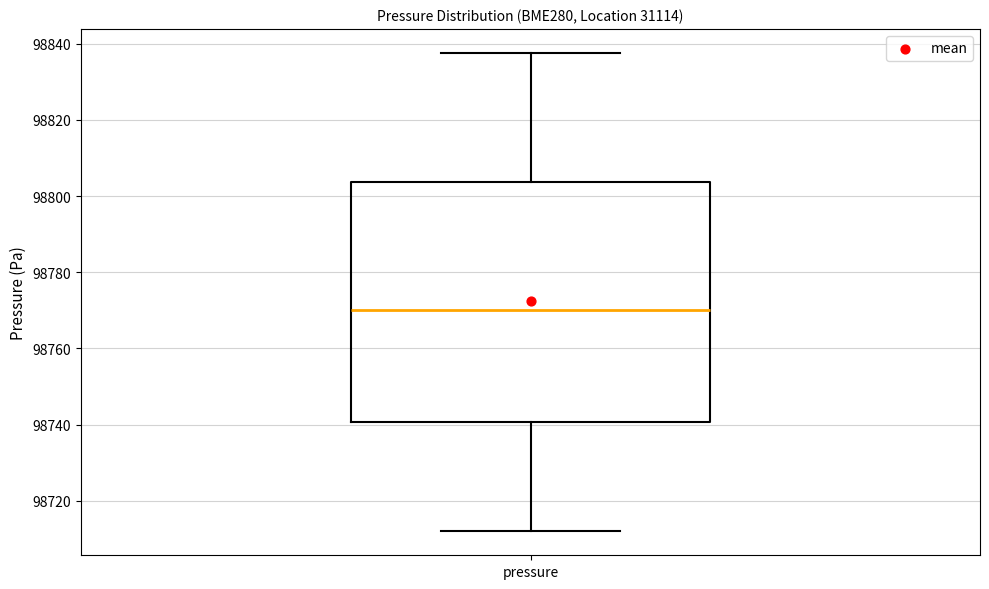

Read this box plot against the y-axis: the position of the median line, the range covered by the box, and the ends of both whiskers. The values are not printed on the chart, so give them approximately, as read against the axis.

median 98770, box 98740 to 98804, whiskers 98712 to 98838